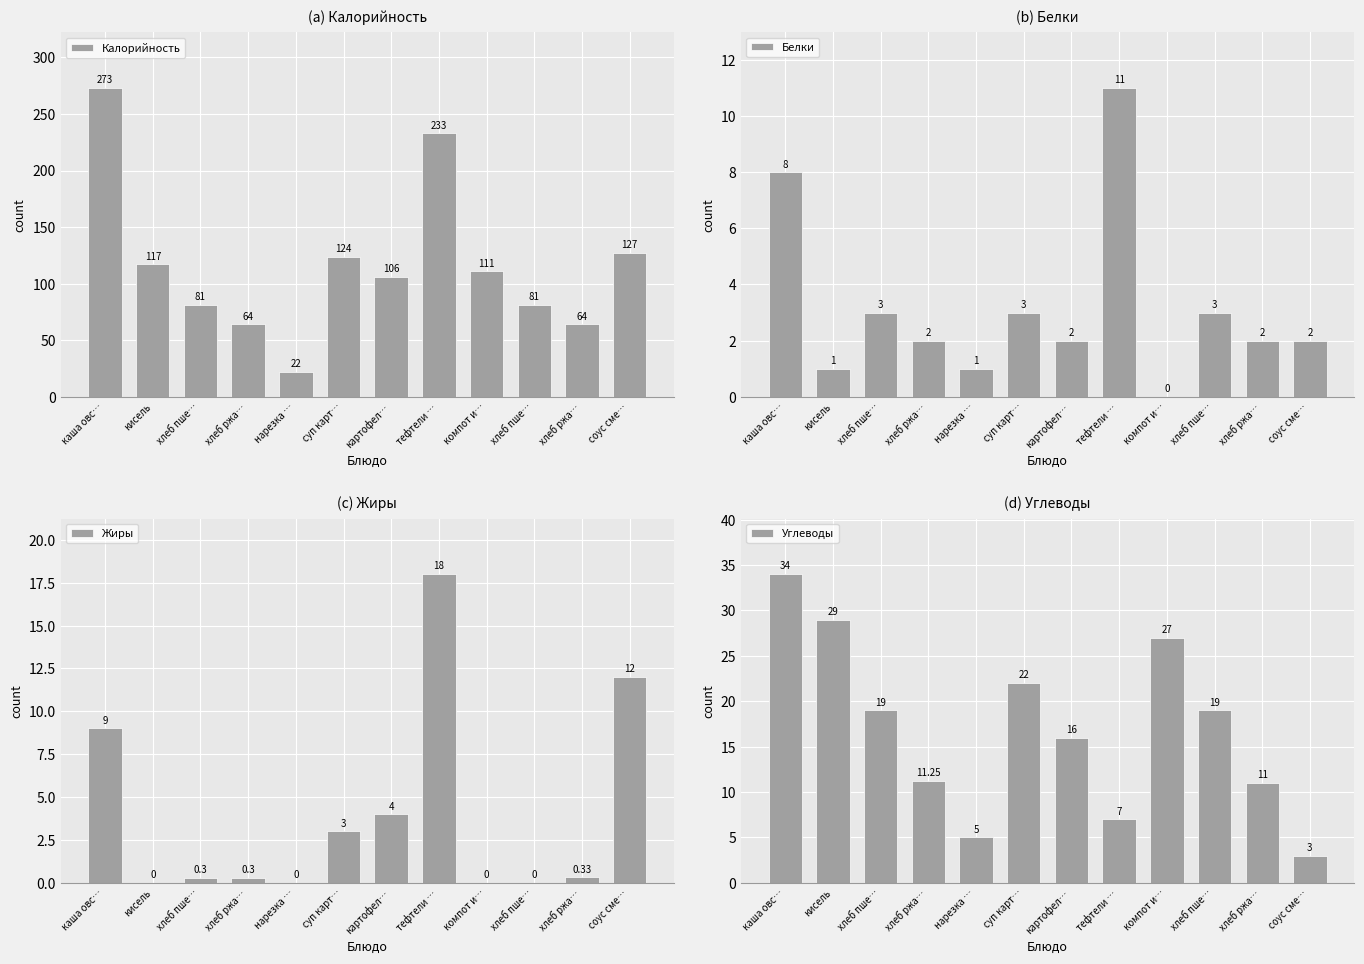

Which has a higher value, соус сме… or каша овс…?

каша овс…